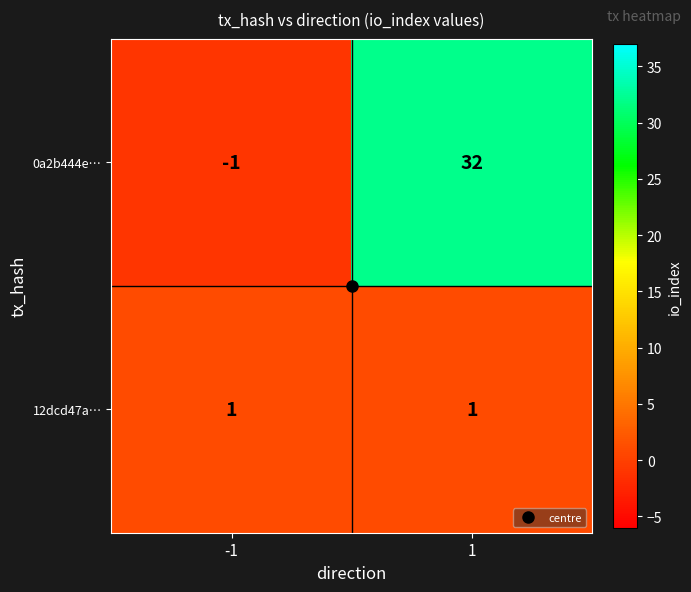

What is the greatest value displayed?

32